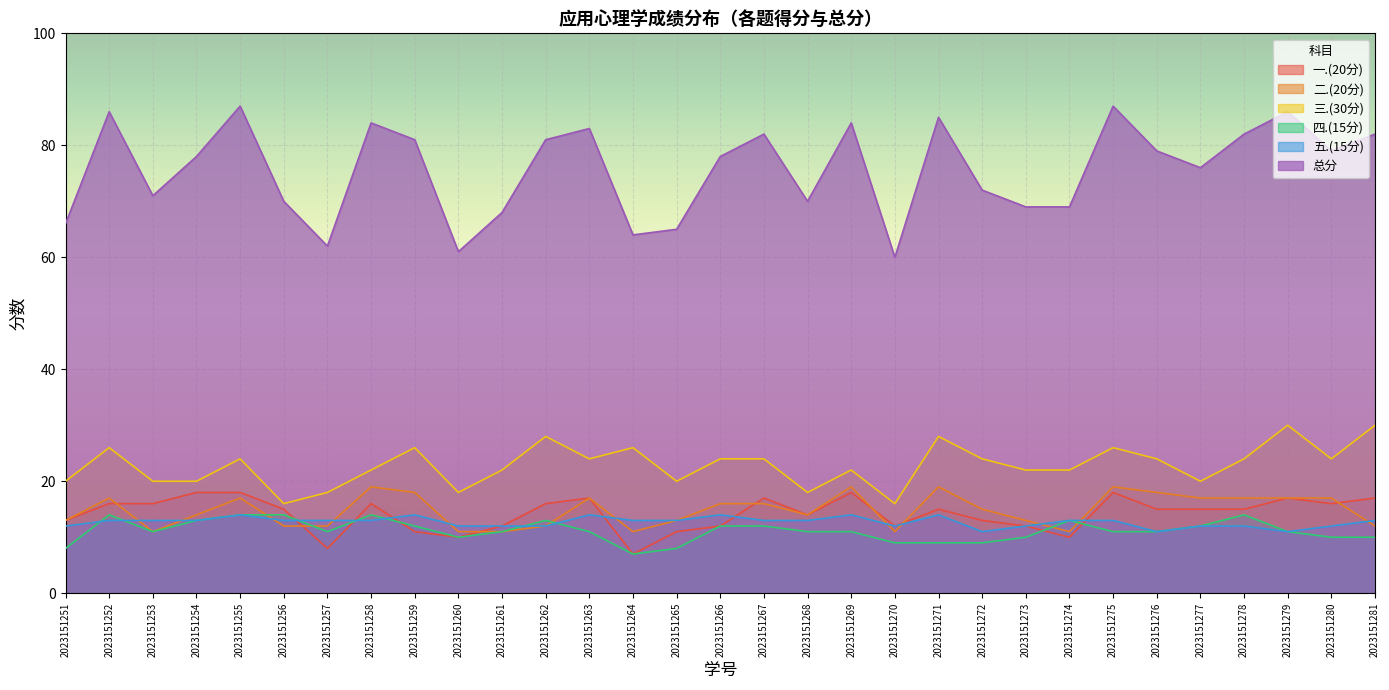

At 2023151254, list the series in order from largest to smallest.

总分, 三.(30分), 一.(20分), 二.(20分), 四.(15分), 五.(15分)